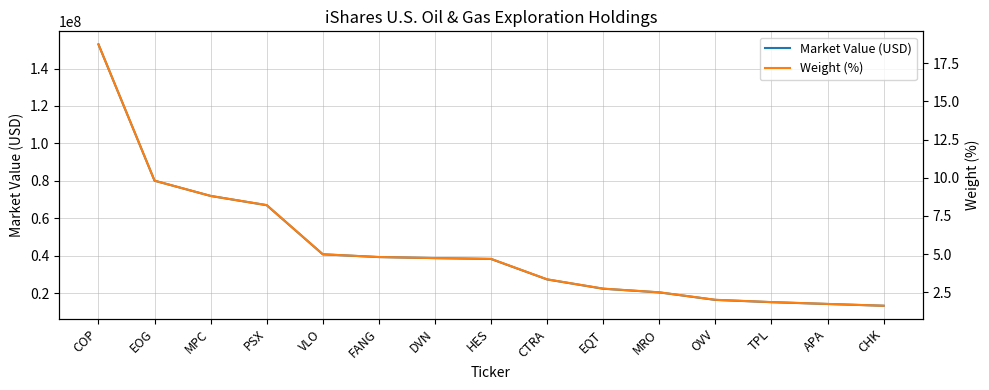

List the labels in order of Weight (%) value, largest first.

COP, EOG, MPC, PSX, VLO, FANG, DVN, HES, CTRA, EQT, MRO, OVV, TPL, APA, CHK